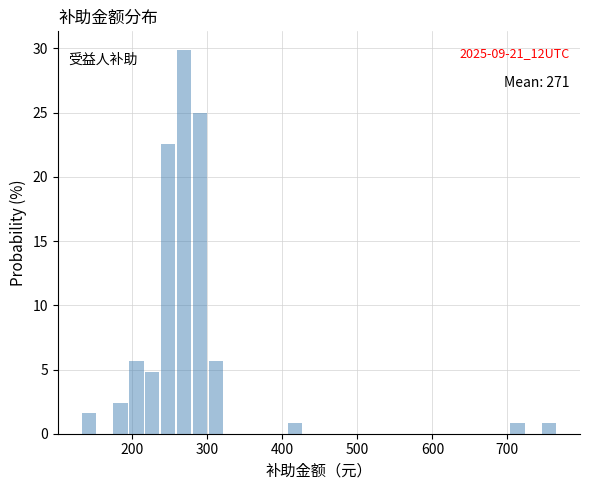

Read against the x-axis, roughly where is the centre of the tallest bar?

270